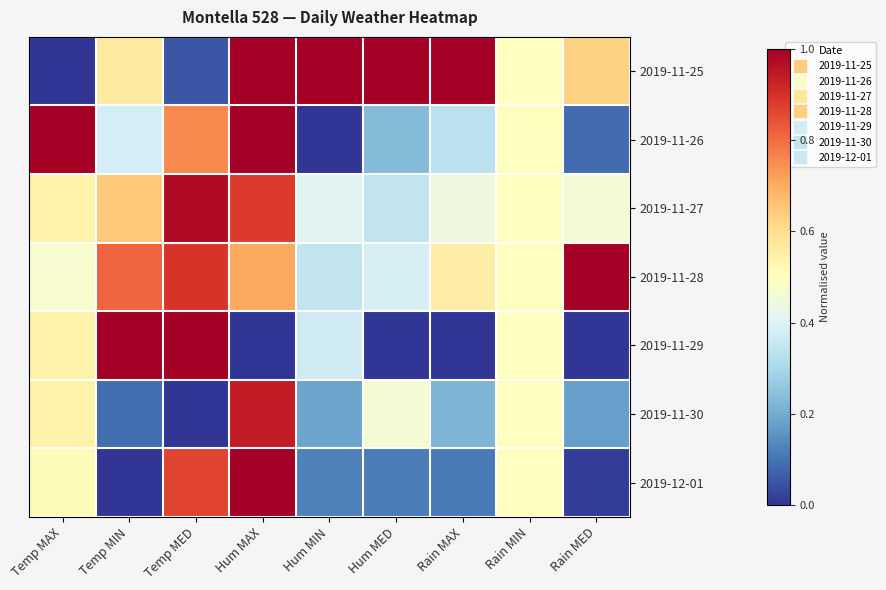

Count the number of categories in the chart.

9